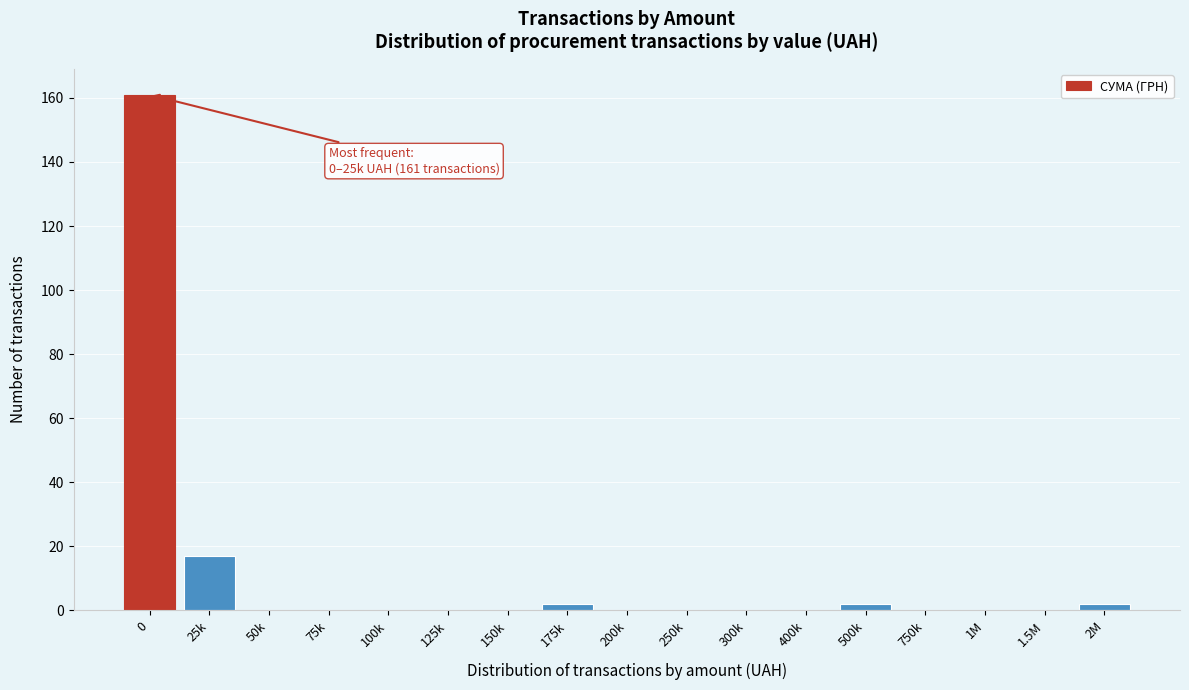

Reading left to right, extract all data points from this chart.

0=161	25k=17	50k=0	75k=0	100k=0	125k=0	150k=0	175k=2	200k=0	250k=0	300k=0	400k=0	500k=2	750k=0	1M=0	1.5M=0	2M=2